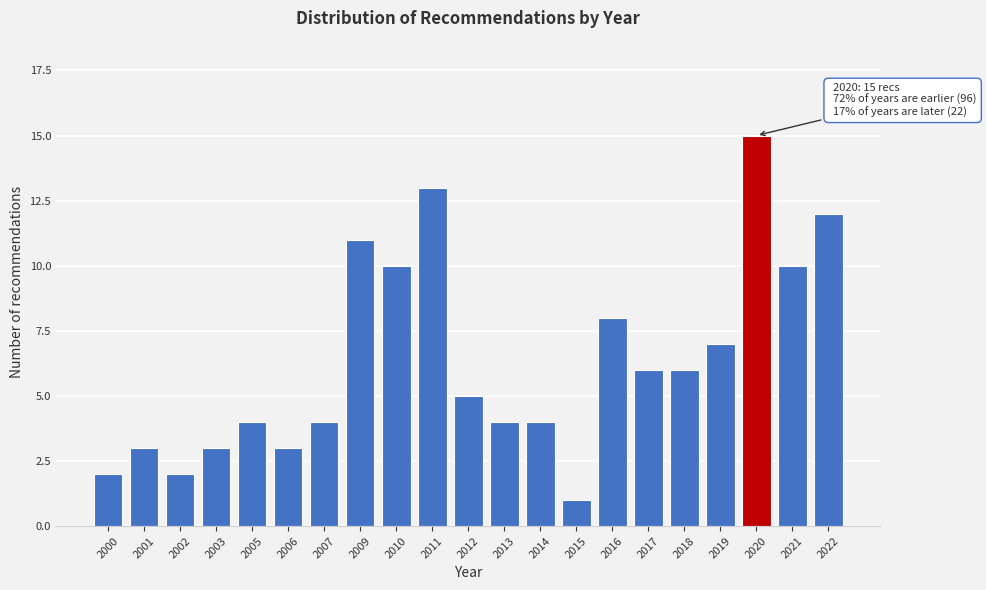

Reading left to right, what are all the values shown in this chart?

2000=2	2001=3	2002=2	2003=3	2005=4	2006=3	2007=4	2009=11	2010=10	2011=13	2012=5	2013=4	2014=4	2015=1	2016=8	2017=6	2018=6	2019=7	2020=15	2021=10	2022=12